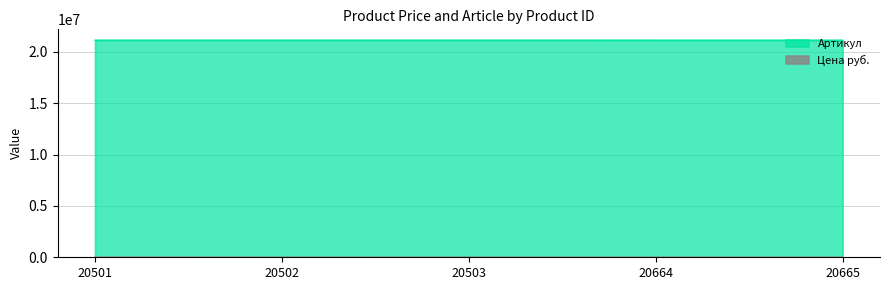

The value of Артикул at 20503 is 21133888. True or false?

True